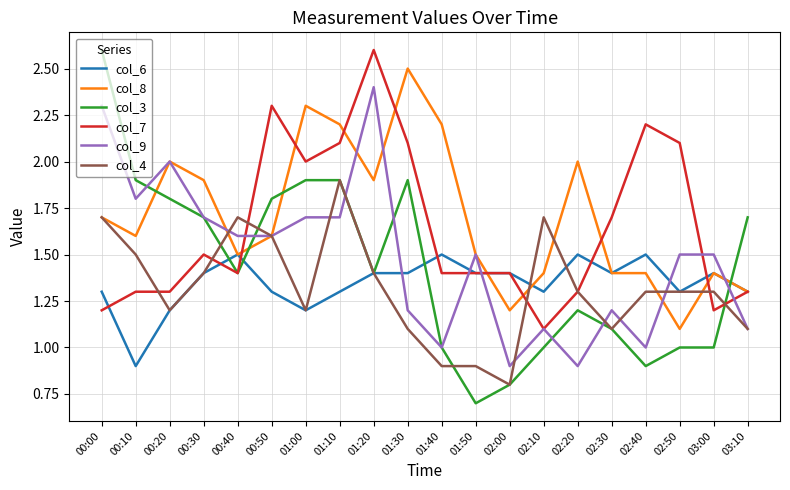

Reading right to left, transcribe all the data shown in this chart.

col_6: 1.3	1.4	1.3	1.5	1.4	1.5	1.3	1.4	1.4	1.5	1.4	1.4	1.3	1.2	1.3	1.5	1.4	1.2	0.9	1.3
col_8: 1.3	1.4	1.1	1.4	1.4	2.0	1.4	1.2	1.5	2.2	2.5	1.9	2.2	2.3	1.6	1.5	1.9	2.0	1.6	1.7
col_3: 1.7	1.0	1.0	0.9	1.1	1.2	1.0	0.8	0.7	1.0	1.9	1.4	1.9	1.9	1.8	1.4	1.7	1.8	1.9	2.6
col_7: 1.3	1.2	2.1	2.2	1.7	1.3	1.1	1.4	1.4	1.4	2.1	2.6	2.1	2.0	2.3	1.4	1.5	1.3	1.3	1.2
col_9: 1.1	1.5	1.5	1.0	1.2	0.9	1.1	0.9	1.5	1.0	1.2	2.4	1.7	1.7	1.6	1.6	1.7	2.0	1.8	2.3
col_4: 1.1	1.3	1.3	1.3	1.1	1.3	1.7	0.8	0.9	0.9	1.1	1.4	1.9	1.2	1.6	1.7	1.4	1.2	1.5	1.7